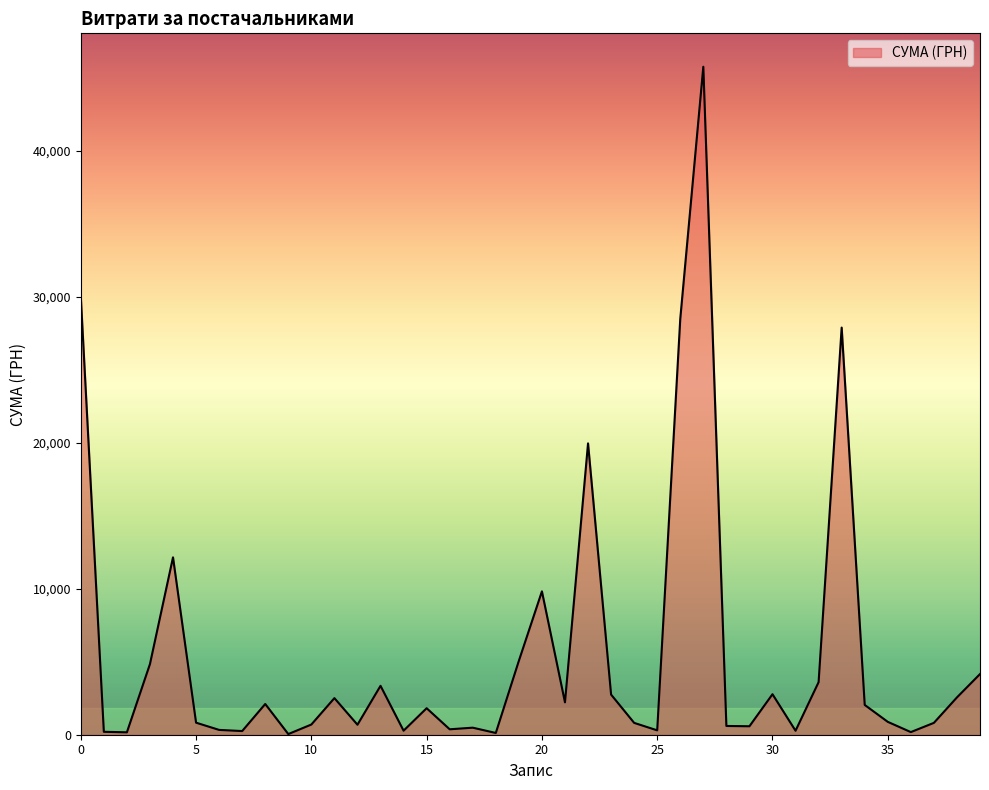

What is the smallest value displayed?

44.5